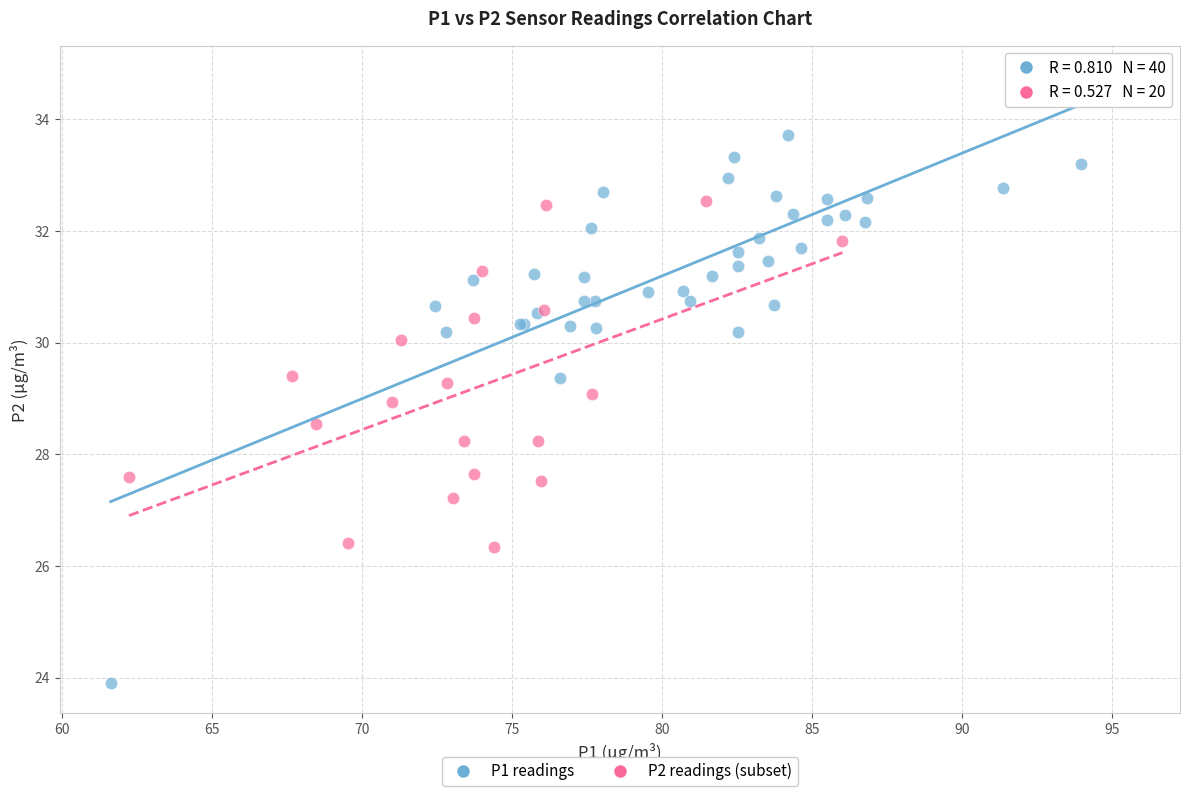

Which series has the largest Y range (max minus min)?

P1 readings